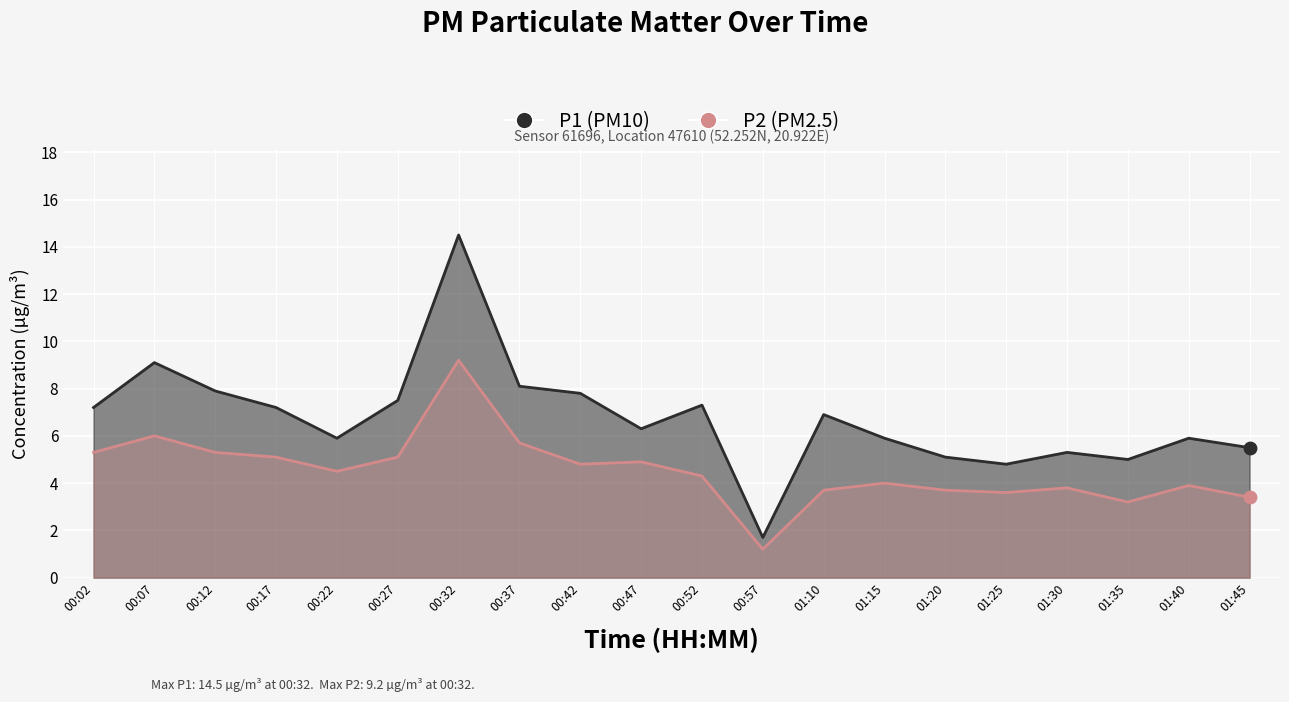

Which series has the largest total across all categories?

P1